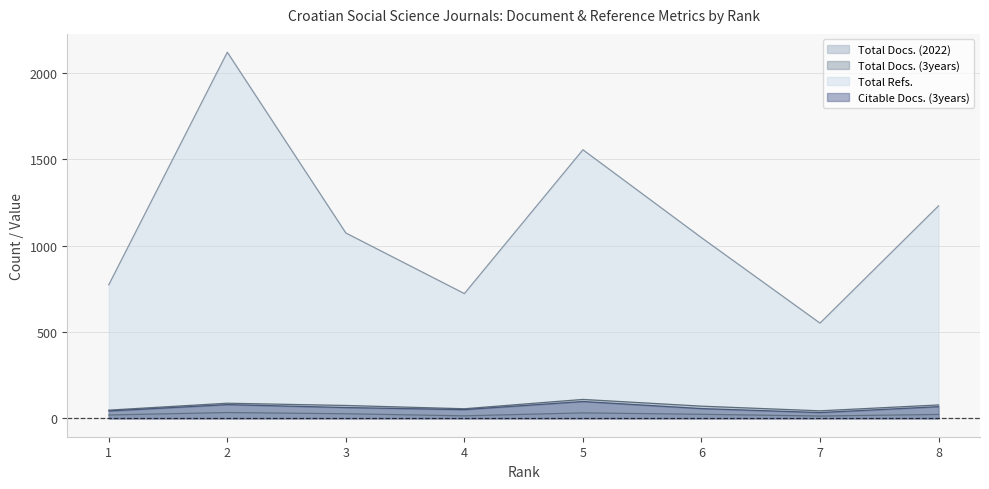

Count the Total Docs. (3years) values in the range 56 to 88.

5